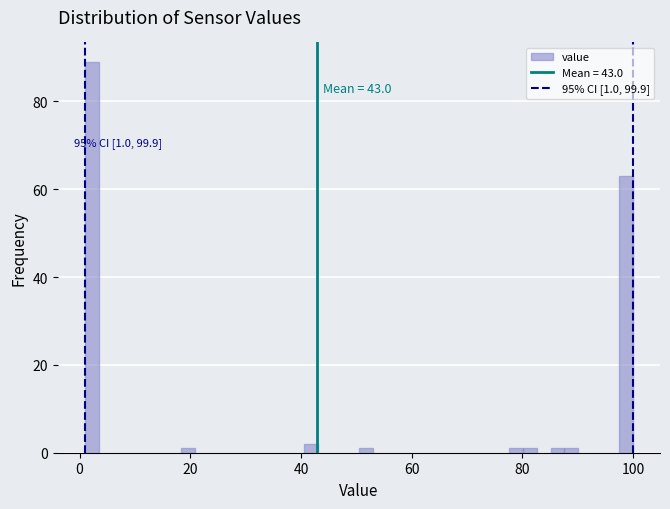

Around what value on the x-axis is the tallest bar? Give the approximate position of its centre, as read against the axis.

2